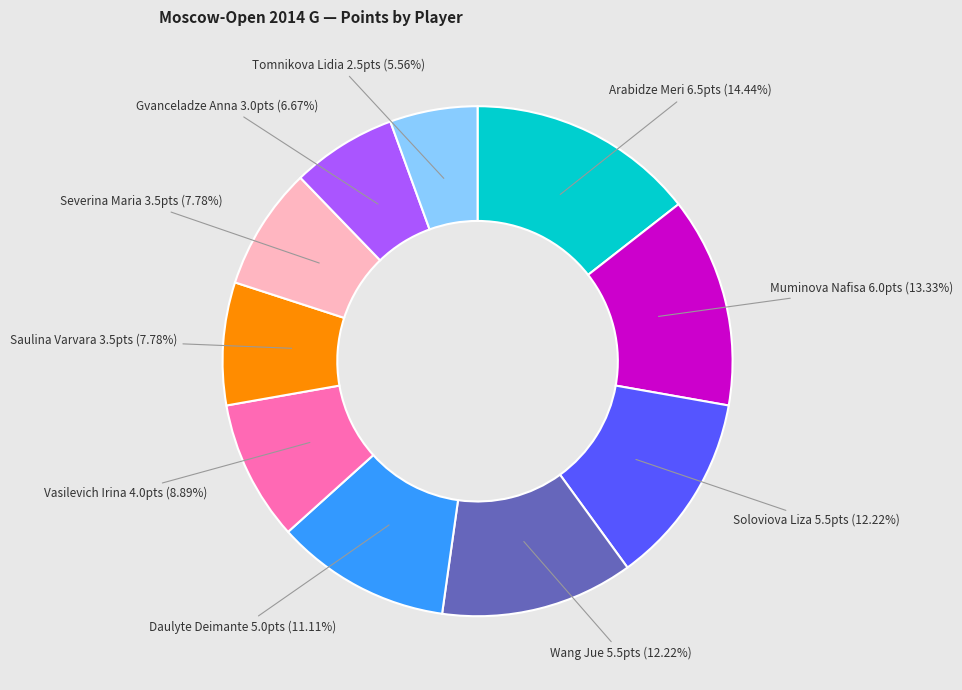

Combined, do Wang Jue and Vasilevich Irina account for over 50%?

No